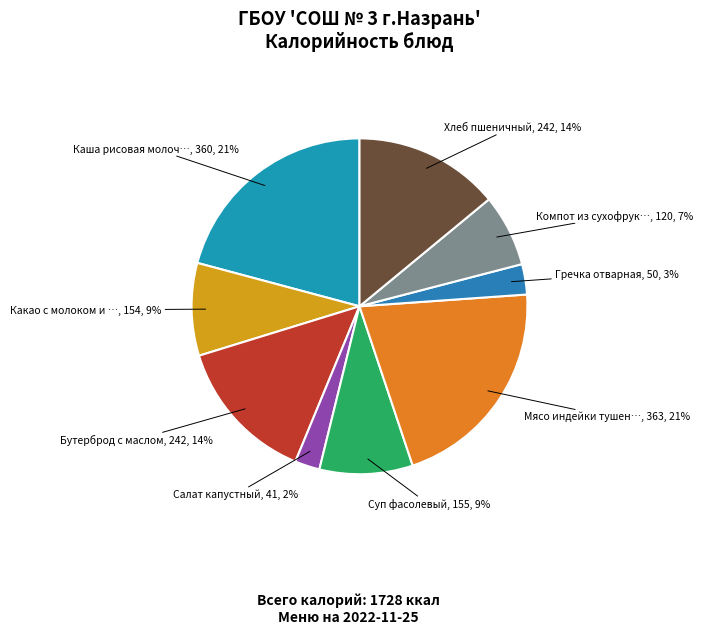

Count the number of slices in the pie.

9